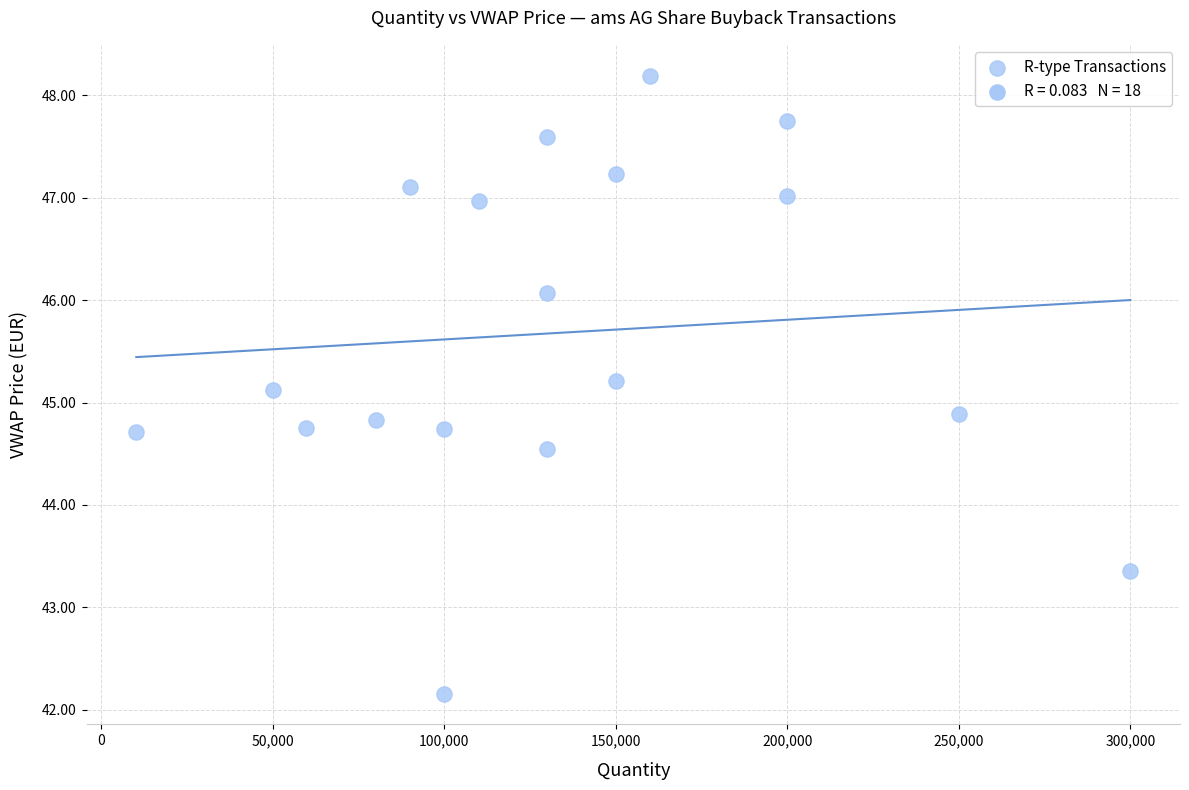

What is the range of X values (max minus min)?

289776.0